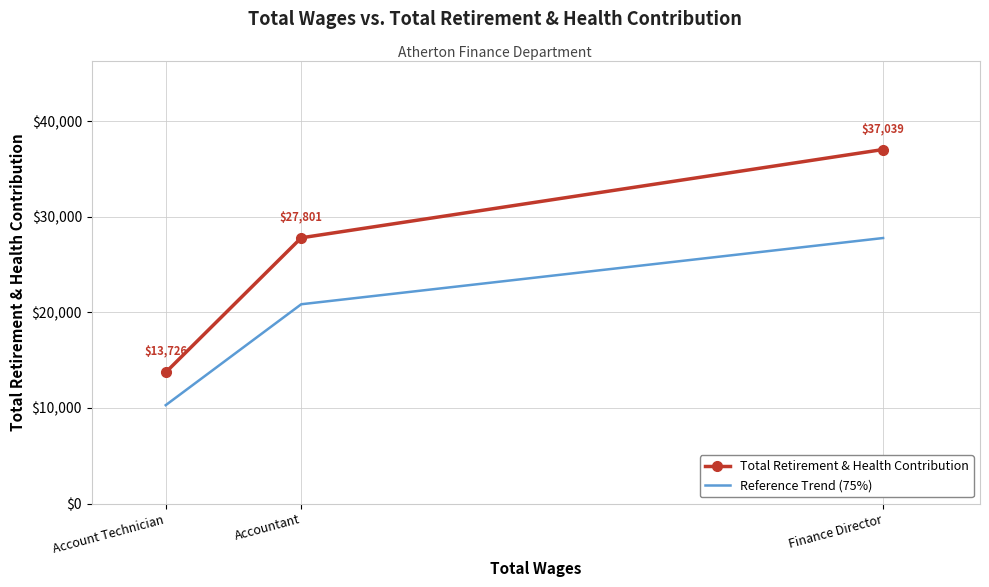

What is the label of the 2nd point from the left?

Accountant